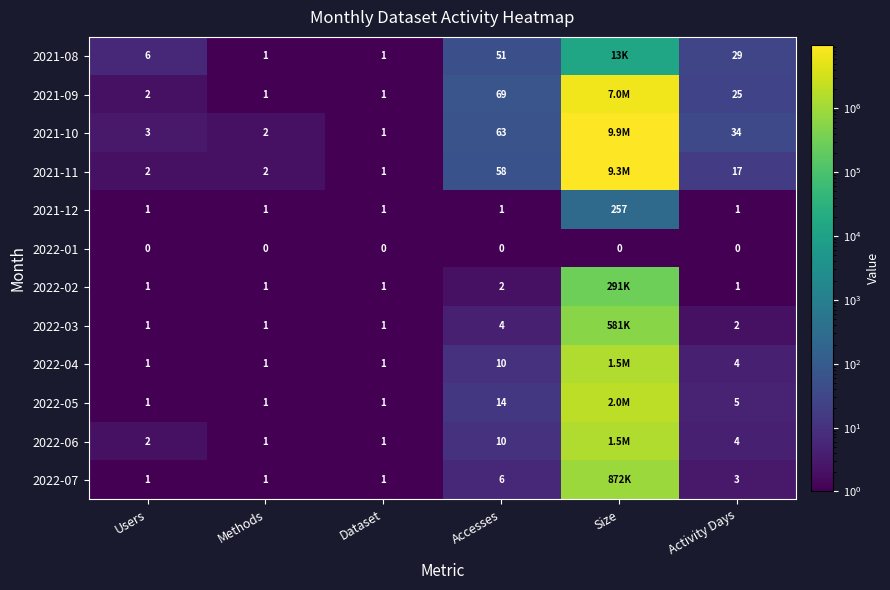

Between Dataset and Accesses, which series saw the biggest shift?

2021-09